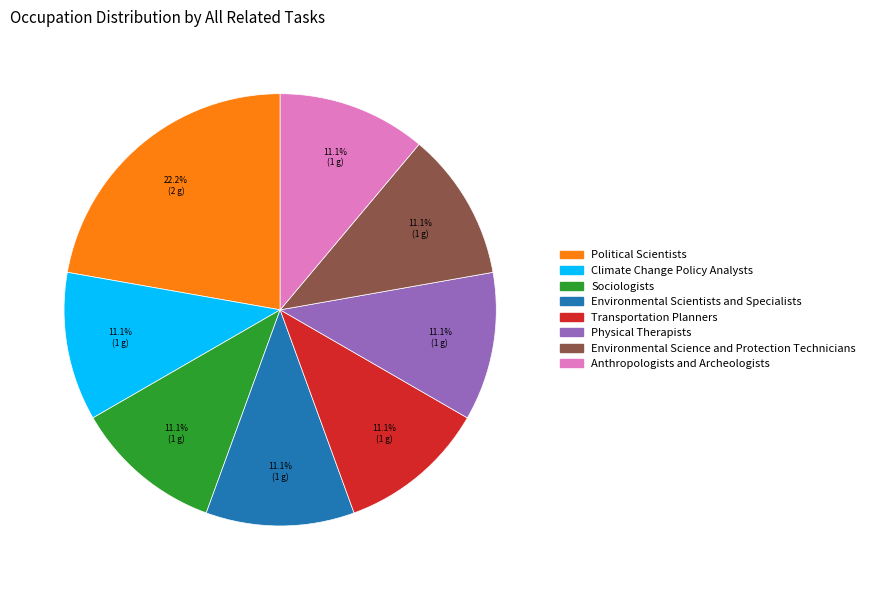

The Political Scientists slice represents 22% of the pie. True or false?

True